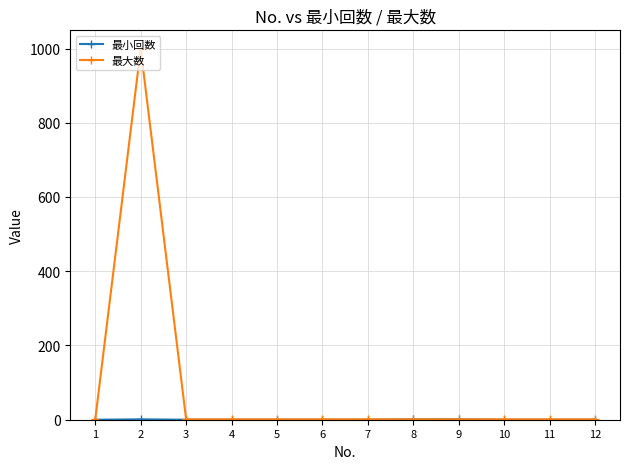

Which series has the widest spread of values?

最大数